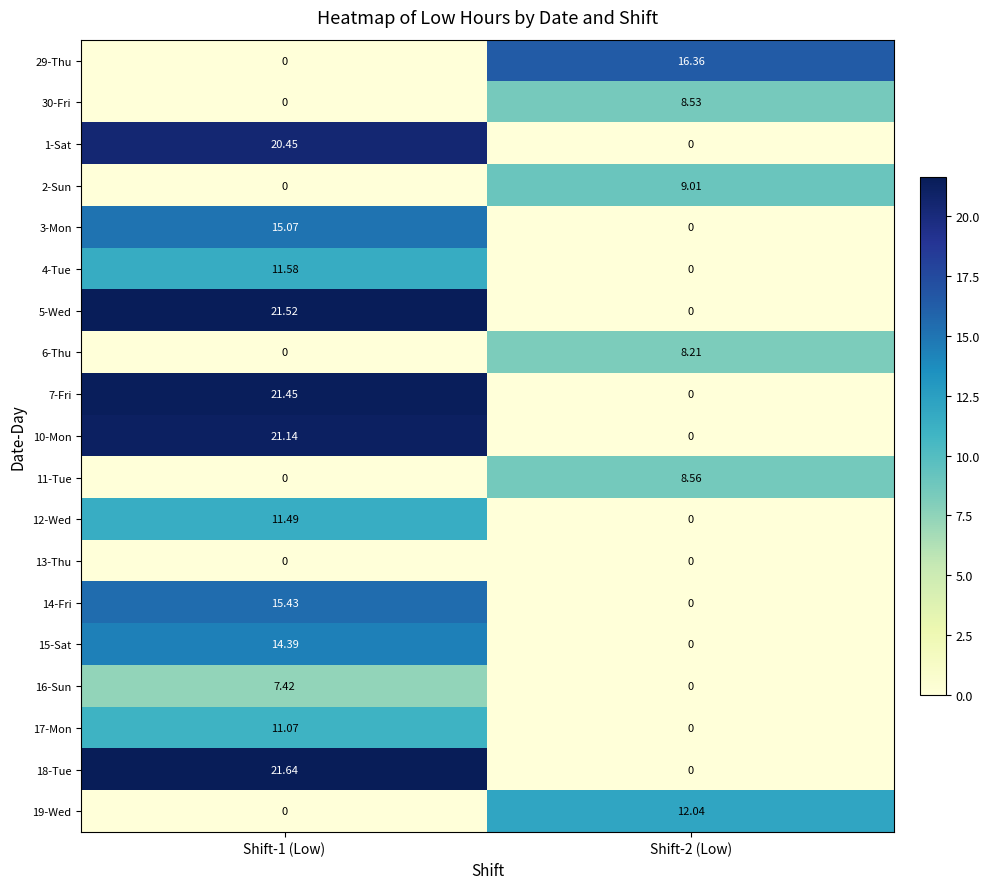

Is the value of 19-Wed at Shift-2 (Low) greater than the value of 13-Thu at Shift-2 (Low)?

Yes